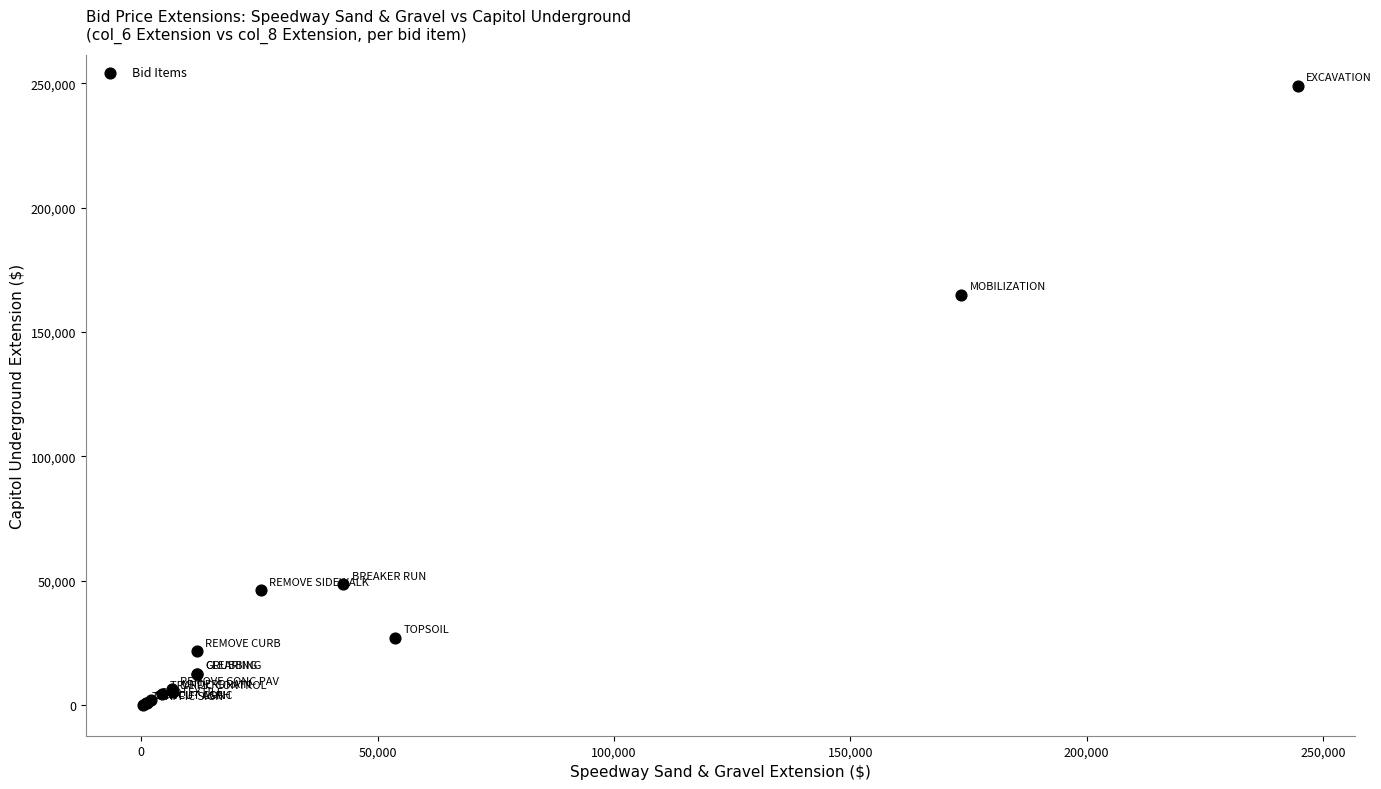

What Y value in the scatter plot is closest to 124494?

165000.0